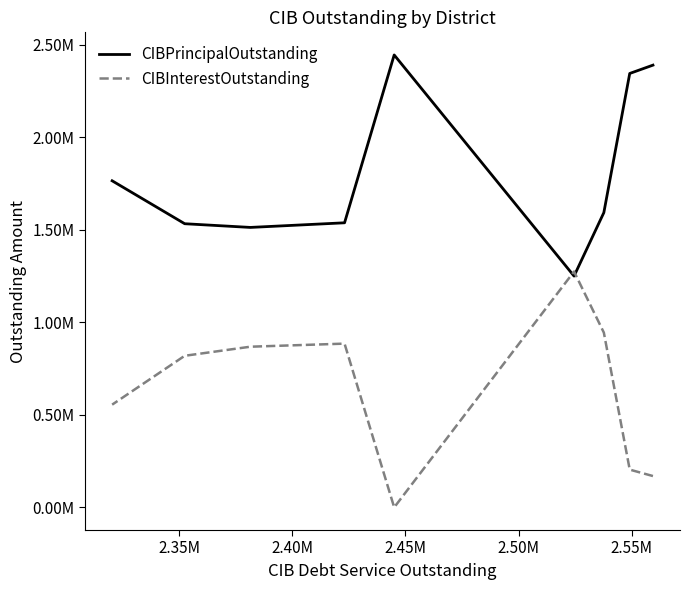

How many intersections are there between CIBPrincipalOutstanding and CIBInterestOutstanding?

2